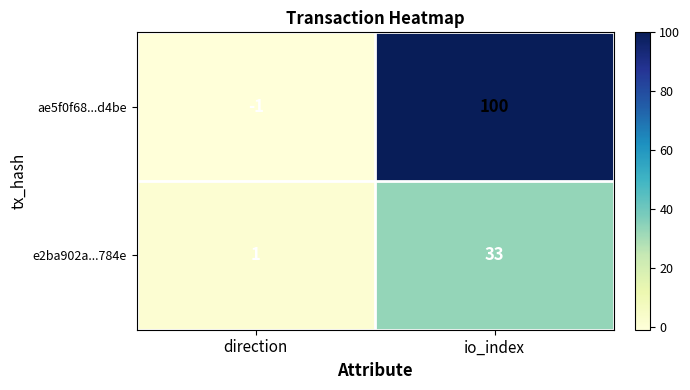

At io_index, list the series in order from largest to smallest.

ae5f0f68...d4be, e2ba902a...784e